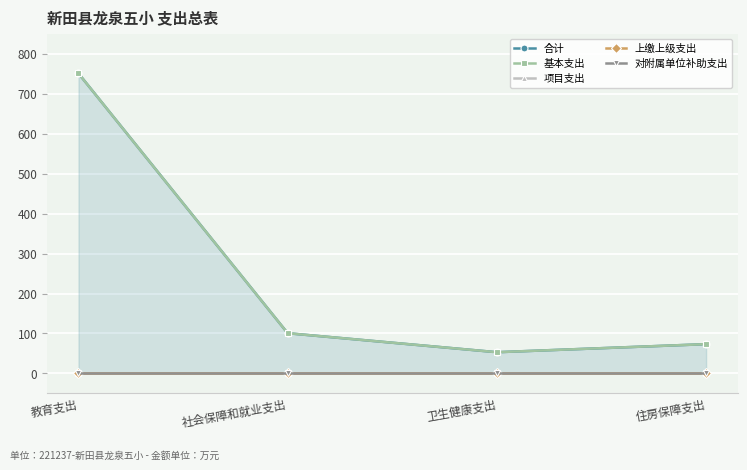

Which series has the largest range (max minus min)?

合计